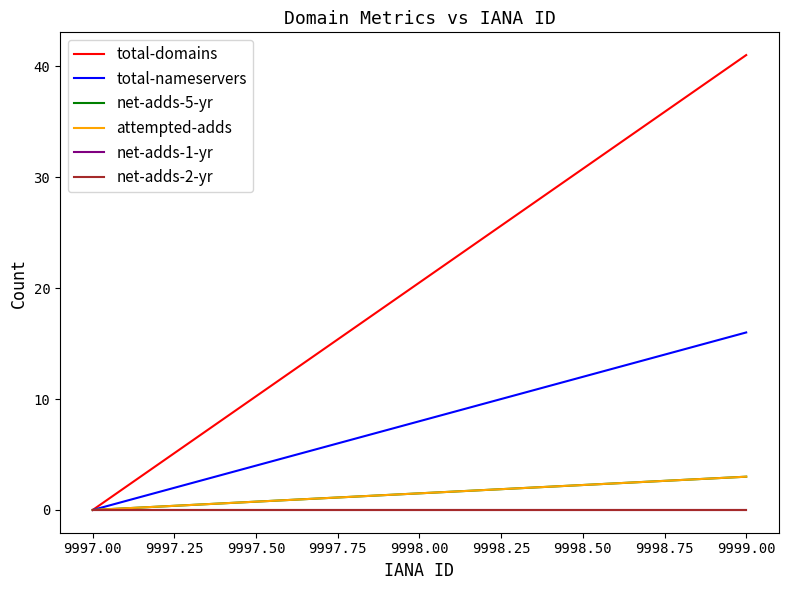

The value of total-domains at 9997.00 is 14. True or false?

False